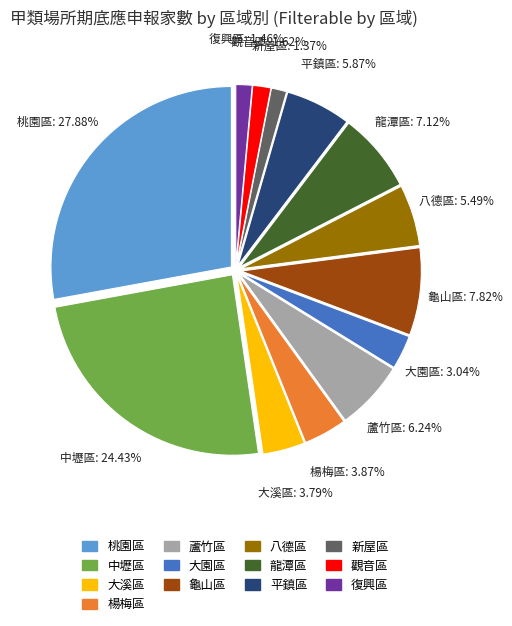

Which category has the biggest portion of the pie?

桃園區